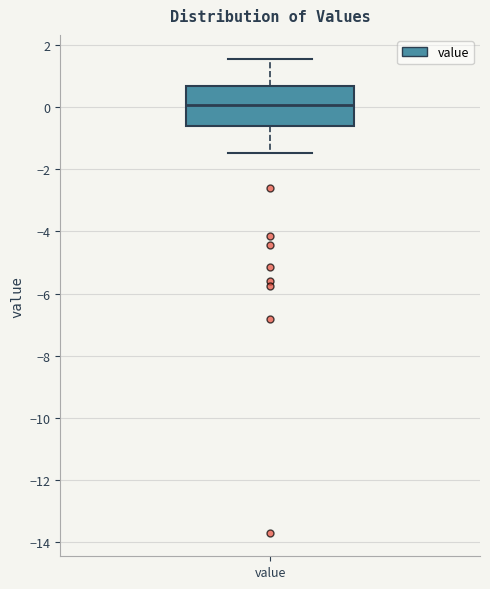

Transcribe this box plot: give where the median line is, the range the box spans, and where the two whiskers end, as read against the y-axis. The values are not printed on the chart, so give them approximately, as read against the axis.

median 0.0, box -0.6 to 0.6, whiskers -1.4 to 1.6